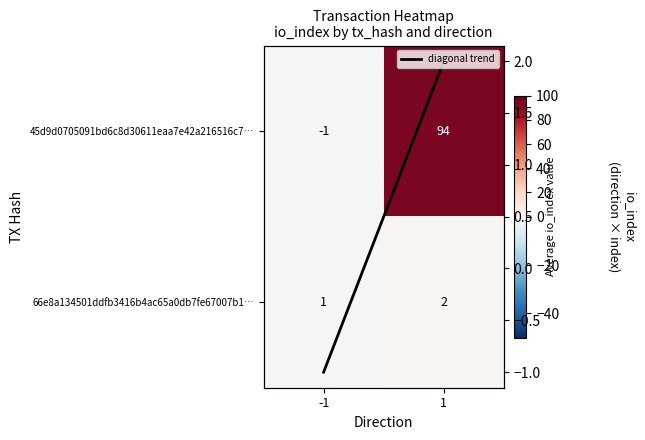

Rank the series by their maximum value, from highest to lowest.

45d9d0705091bd6c8d30611eaa7e42a216516c7…, 66e8a134501ddfb3416b4ac65a0db7fe67007b1…, diagonal trend